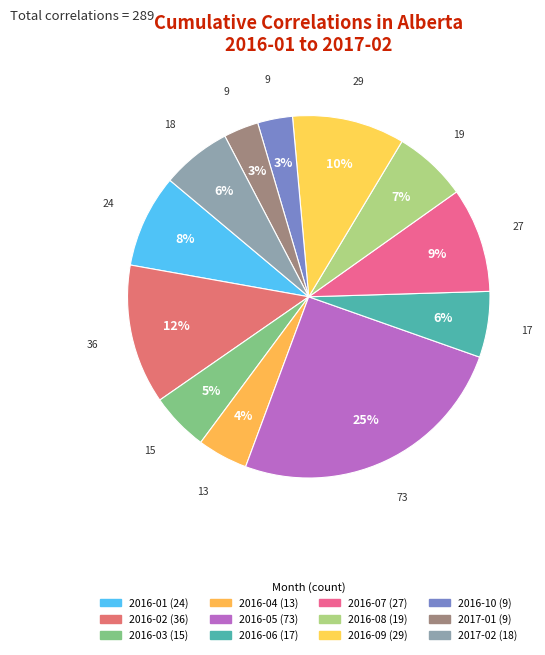

How many segments does this pie chart have?

12